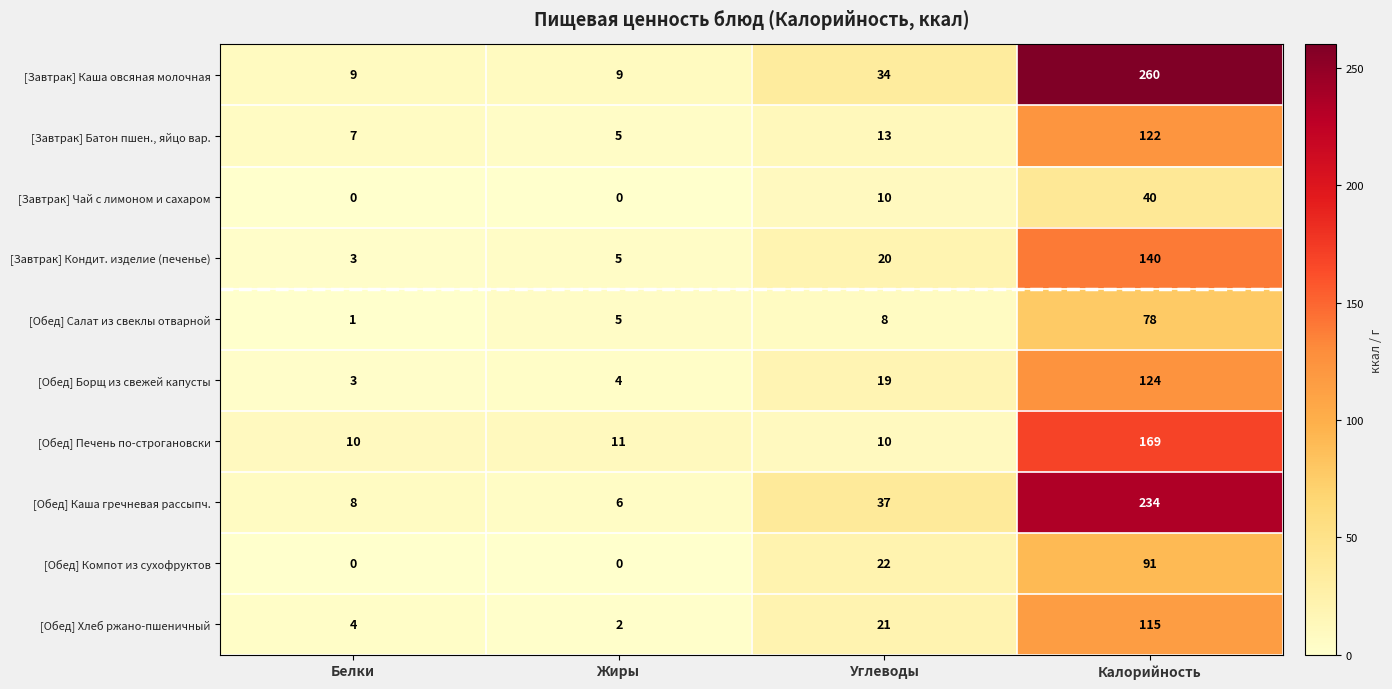

How many values in the [Обед] Борщ из свежей капусты series are below 19?

2